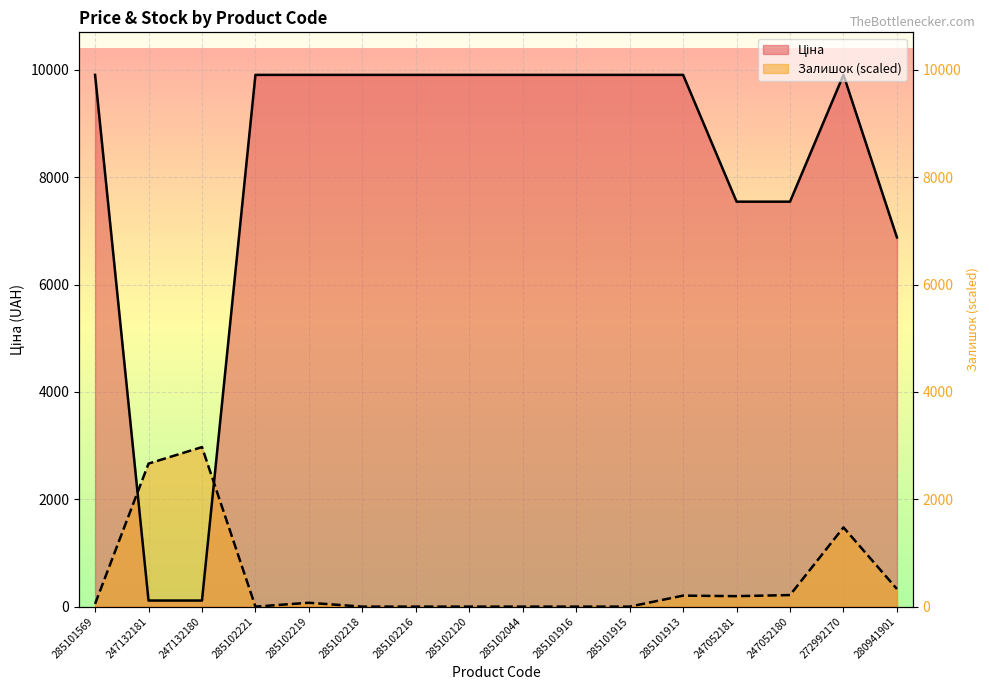

How many data points does each series have?

16